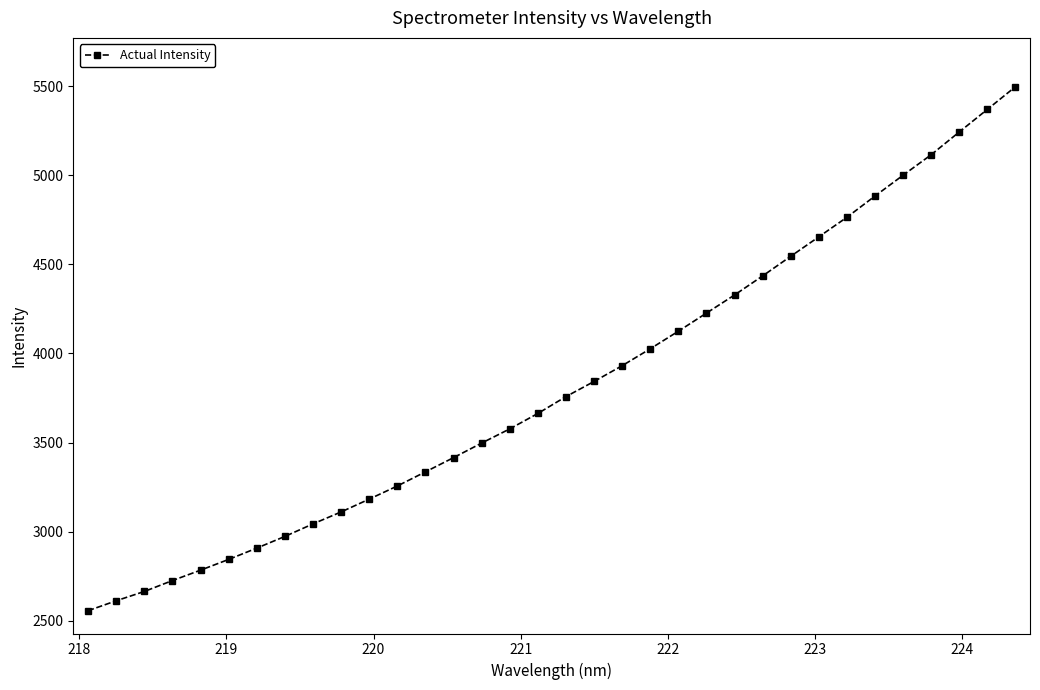

What is the value of the 27th point from the left?

4654.4